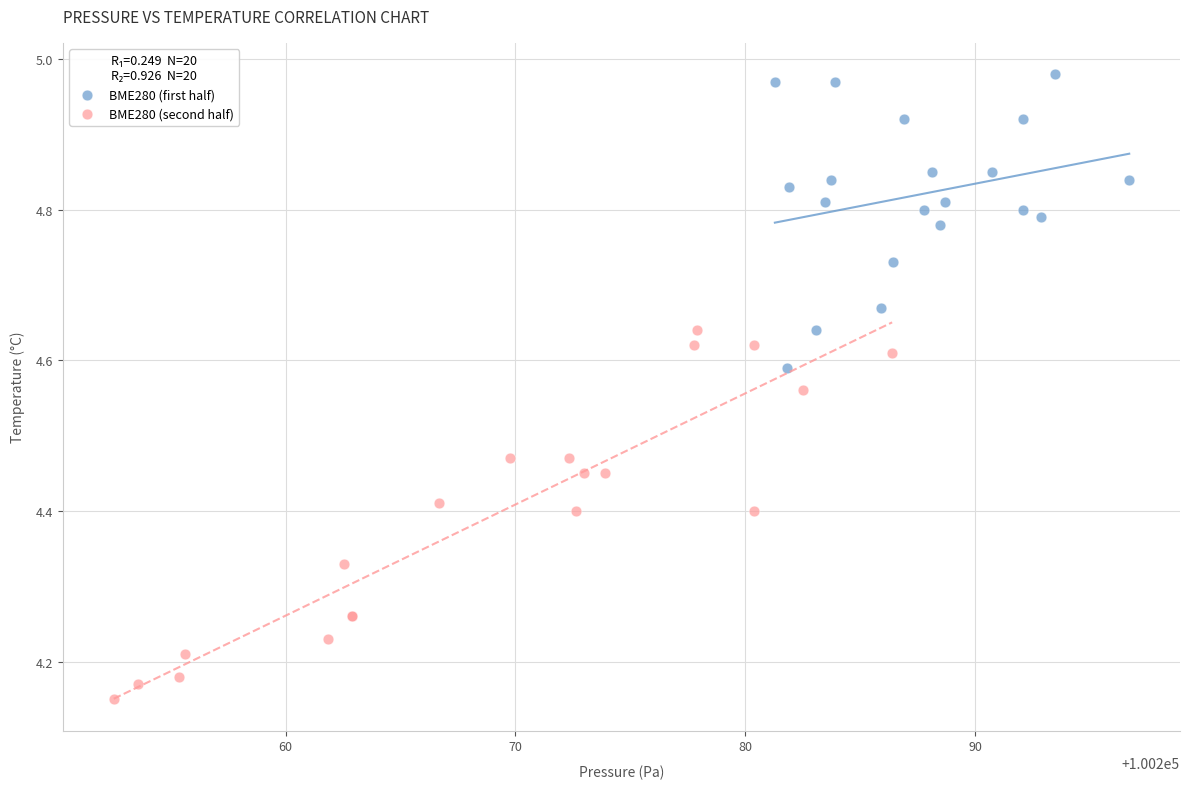

Which series reaches the maximum Y coordinate?

BME280 (first half)